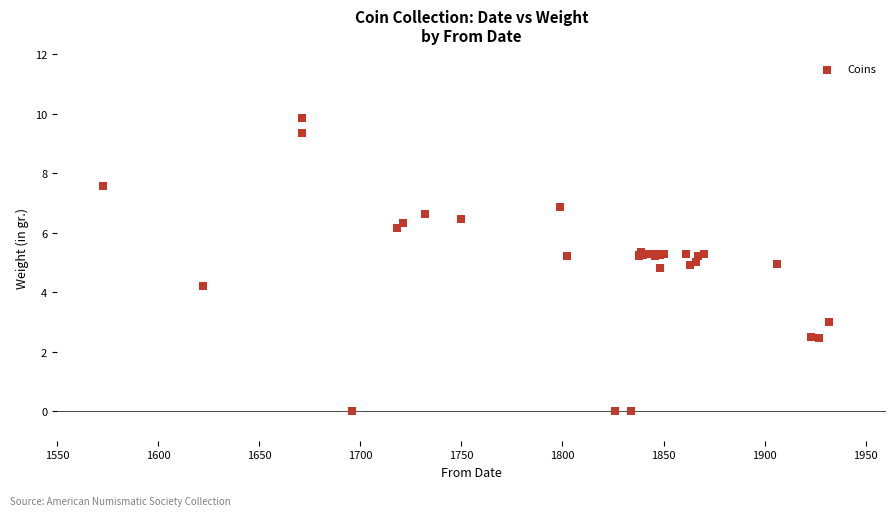

What Y value in the scatter plot is closest to 4?

4.2